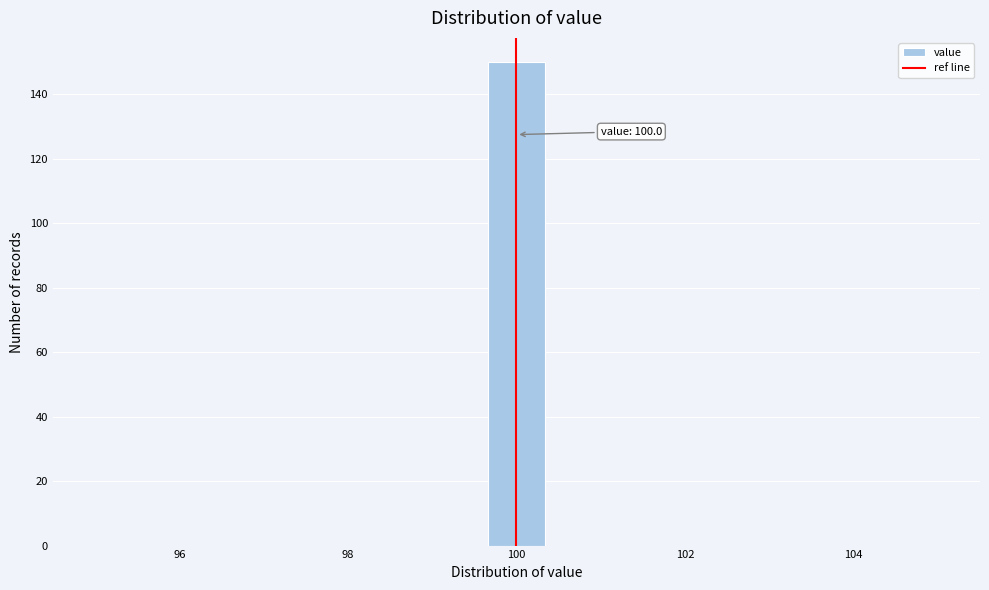

Read against the x-axis, roughly where is the centre of the tallest bar?

100.0